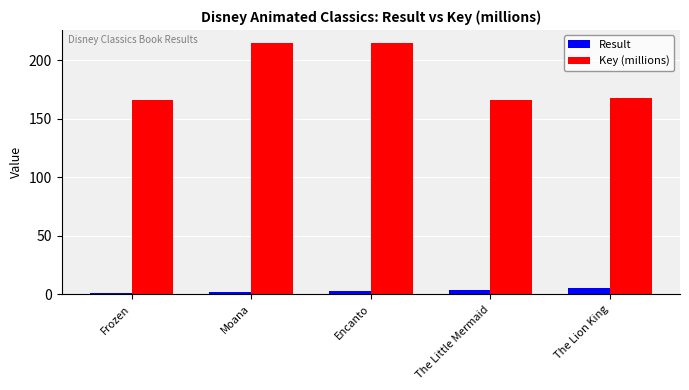

What is the label of the 4th bar from the left?

The Little Mermaid